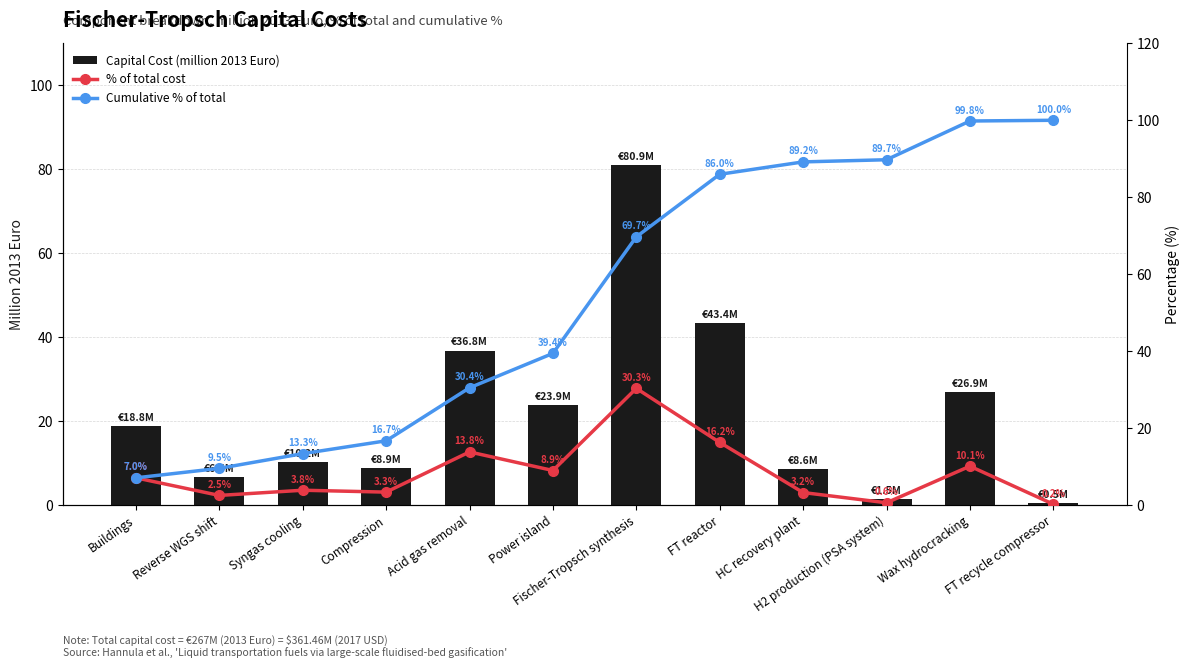

True or false: % of total cost has a value of 16.2 at FT reactor.

True